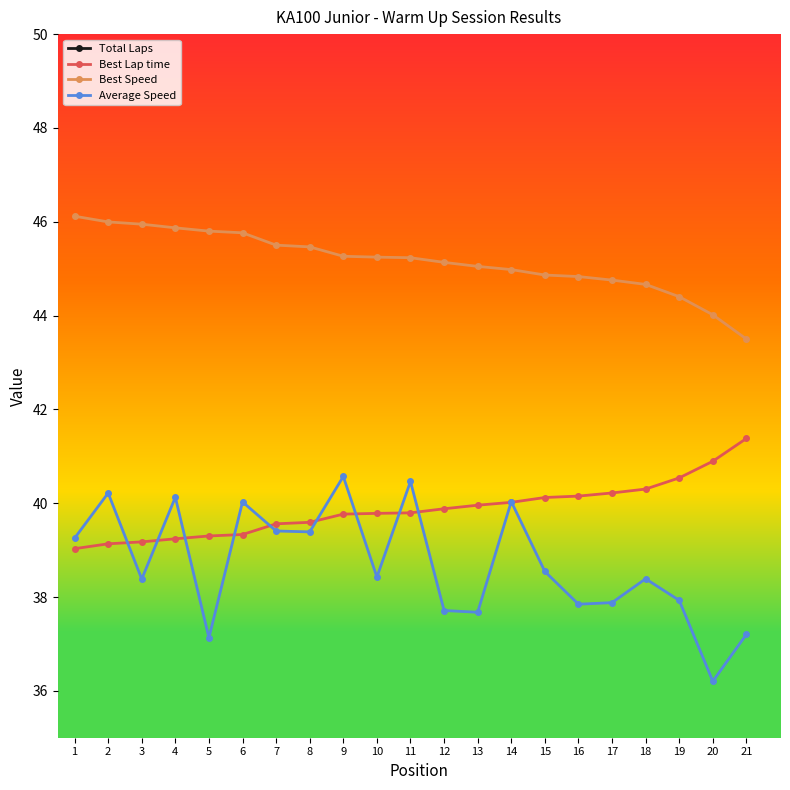

True or false: Average Speed and Total Laps cross at least once.

False